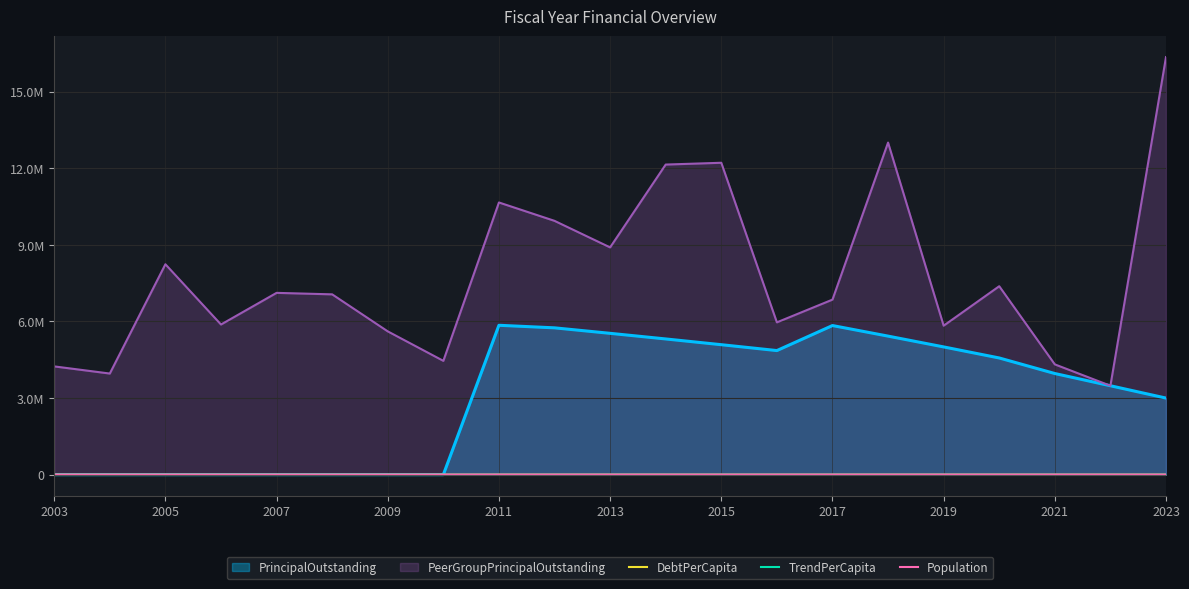

True or false: TrendPerCapita has more than 0 points higher than both neighbors.

True